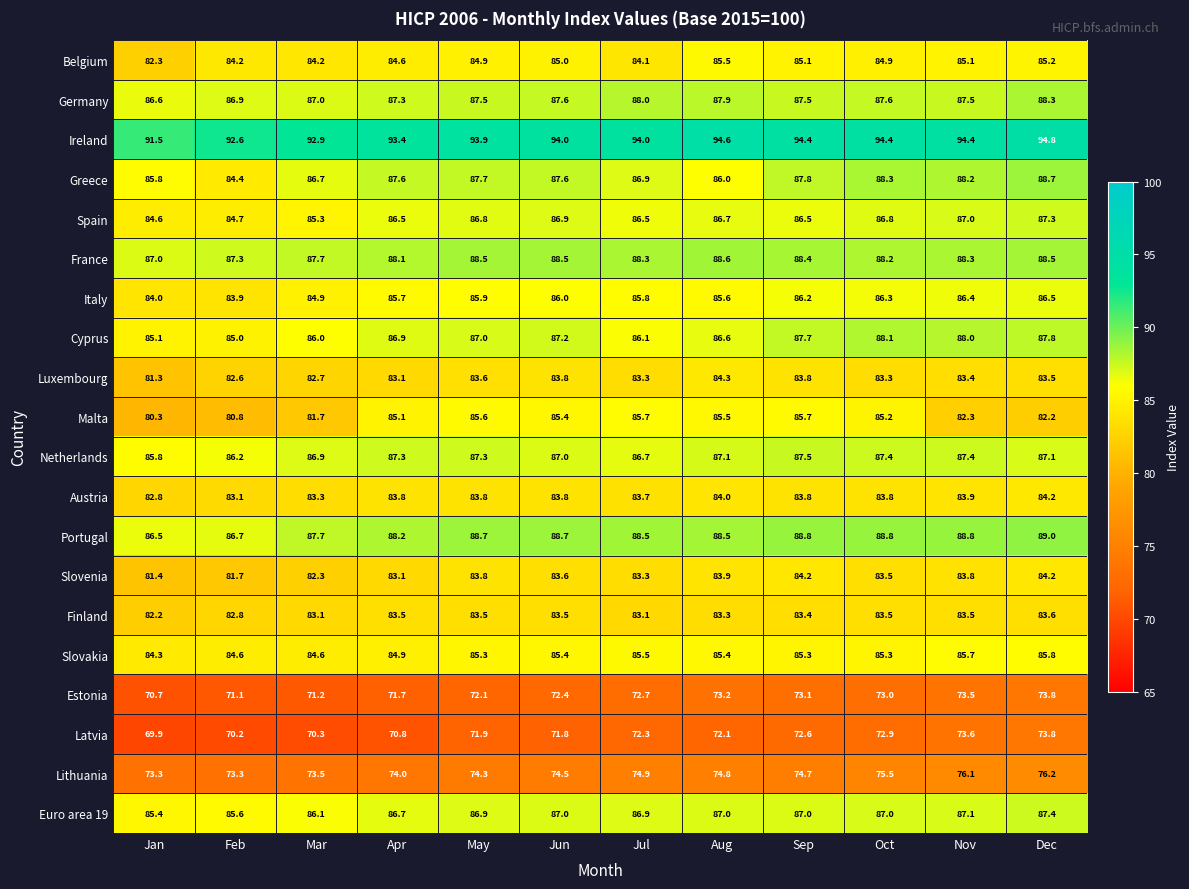

True or false: Malta has a value of 125.4 at Sep.

False